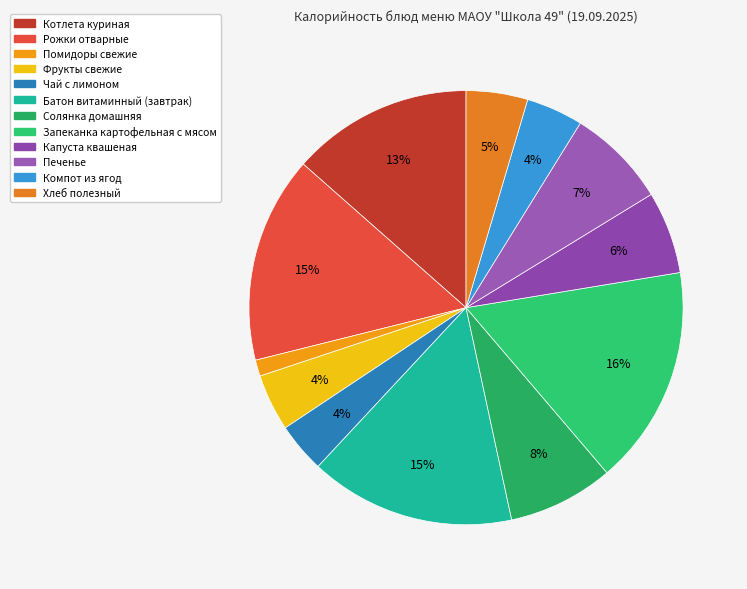

Does Фрукты свежие represent more than half of the total?

No